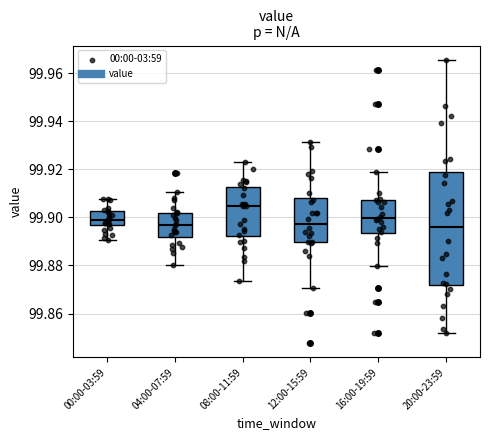

Comparing the boxes themselves (not the whiskers), which one is the tallest?

20:00-23:59